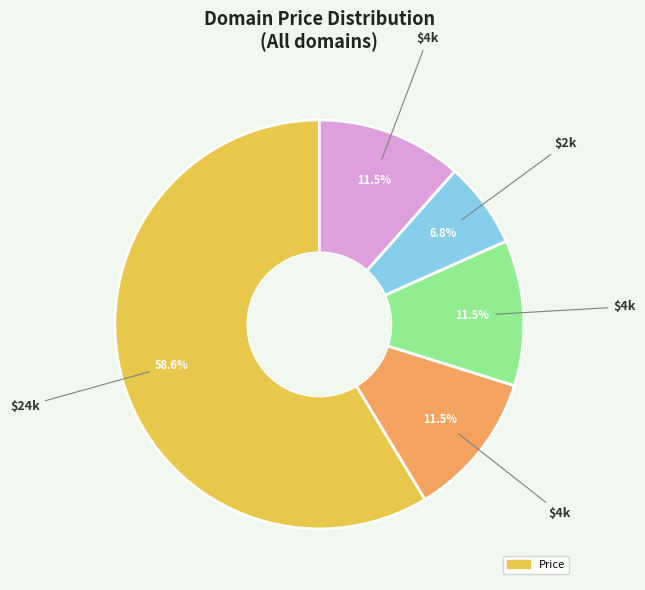

To the nearest percent, what is the difference between the largest and smallest slice percentages?

52%